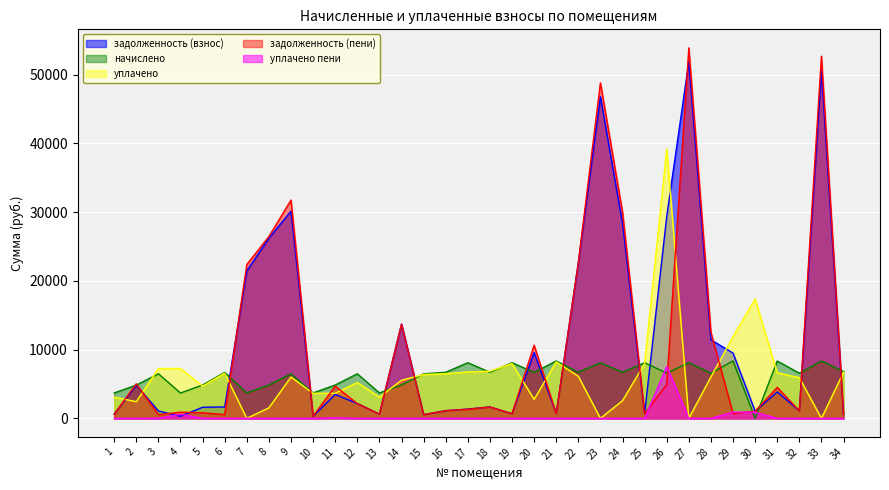

What is the difference between the second highest and minimum values in the уплачено series?

17365.4